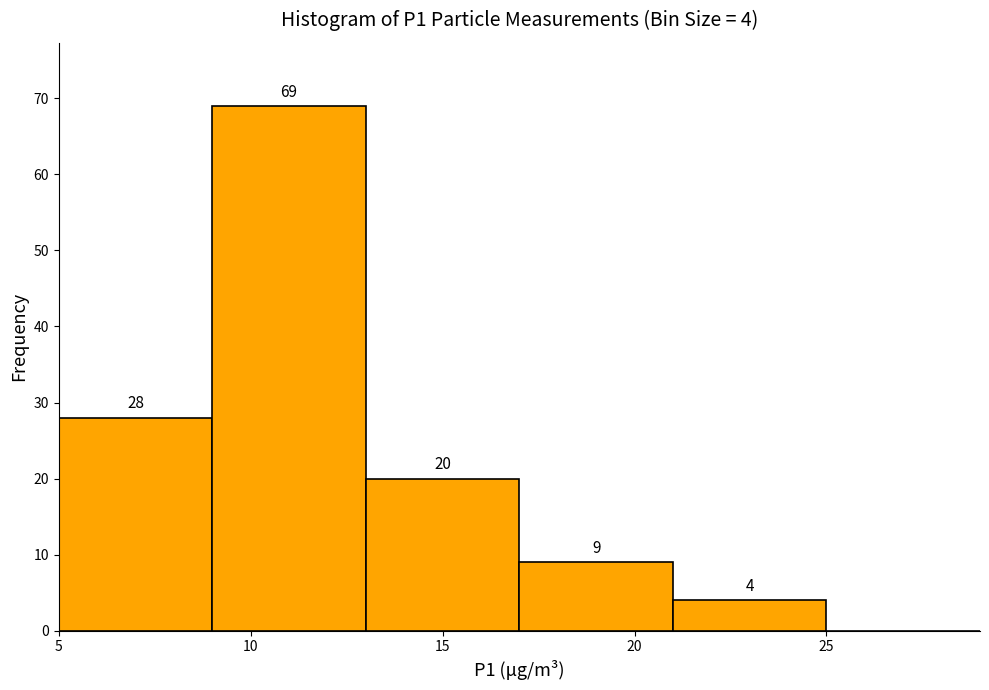

Which range on the x-axis has the tallest bar?

9 to 13